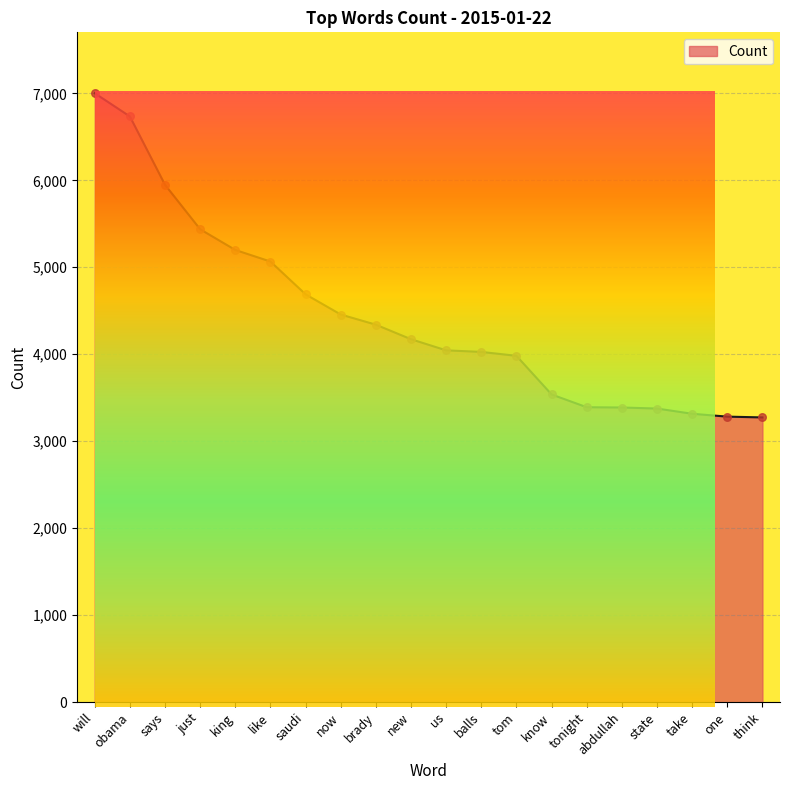

What is the change in value from like to abdullah?

-1678